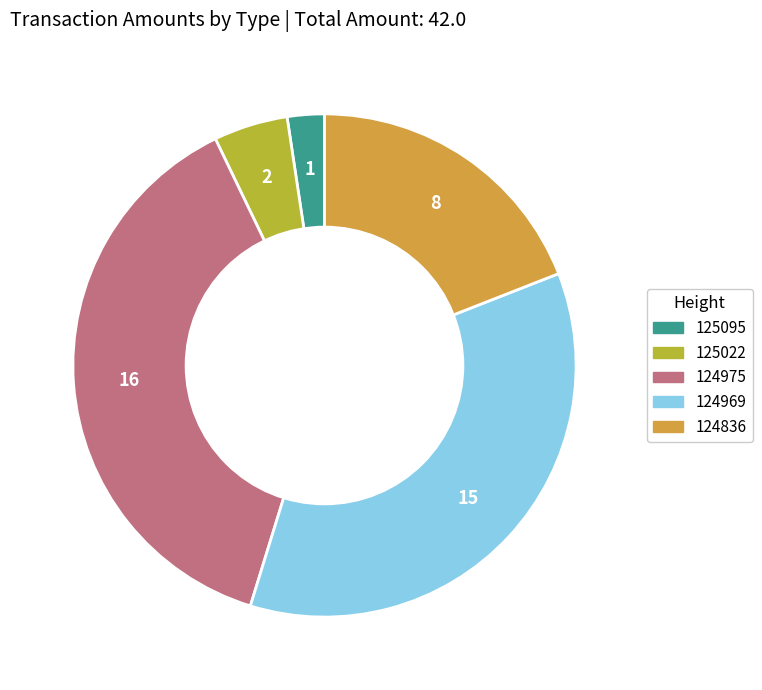

Is there a majority slice in this chart?

No